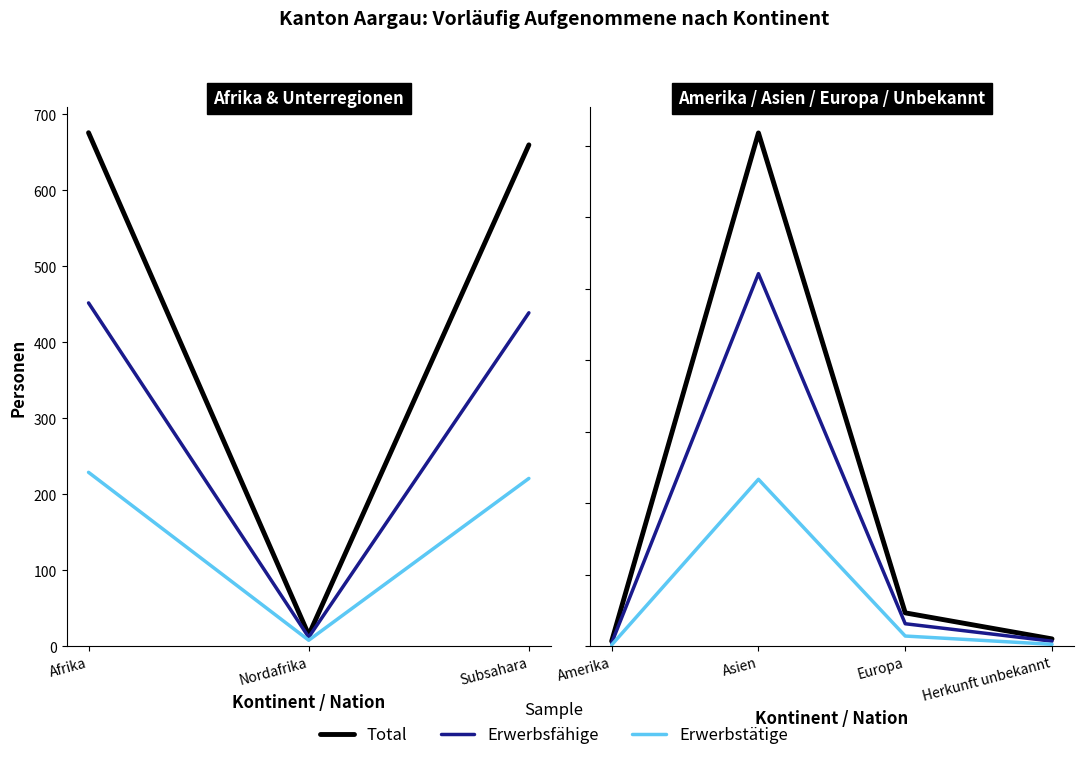

True or false: Erwerbsfähige and Erwerbstätige intersect in this chart.

False